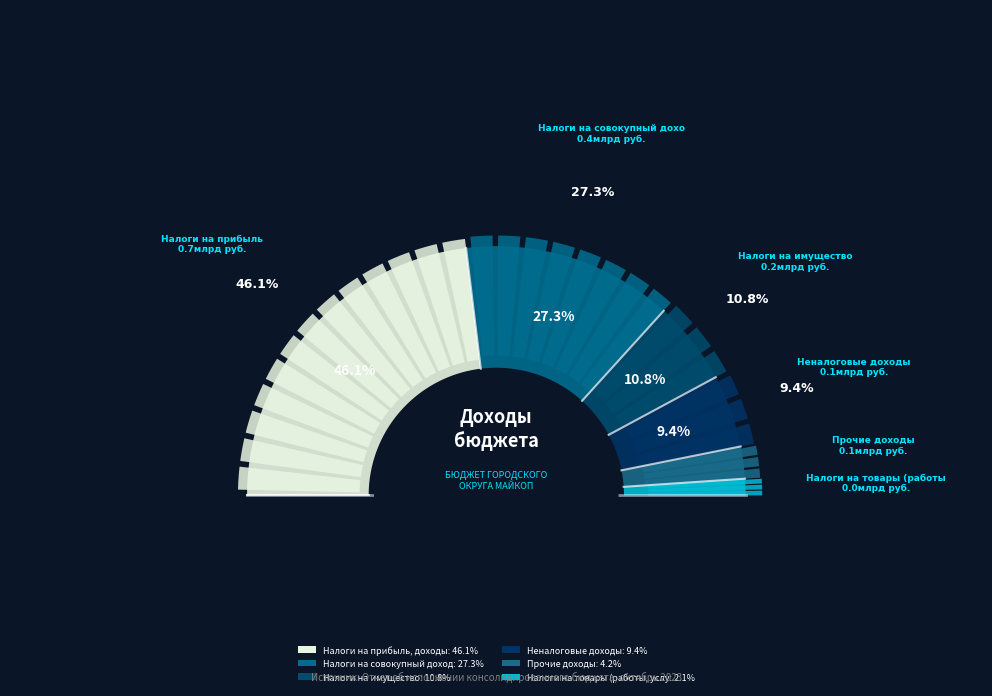

What is the ratio of the value at Налоги на товары (работы, услуги) to the value at Налоги на имущество?

0.2